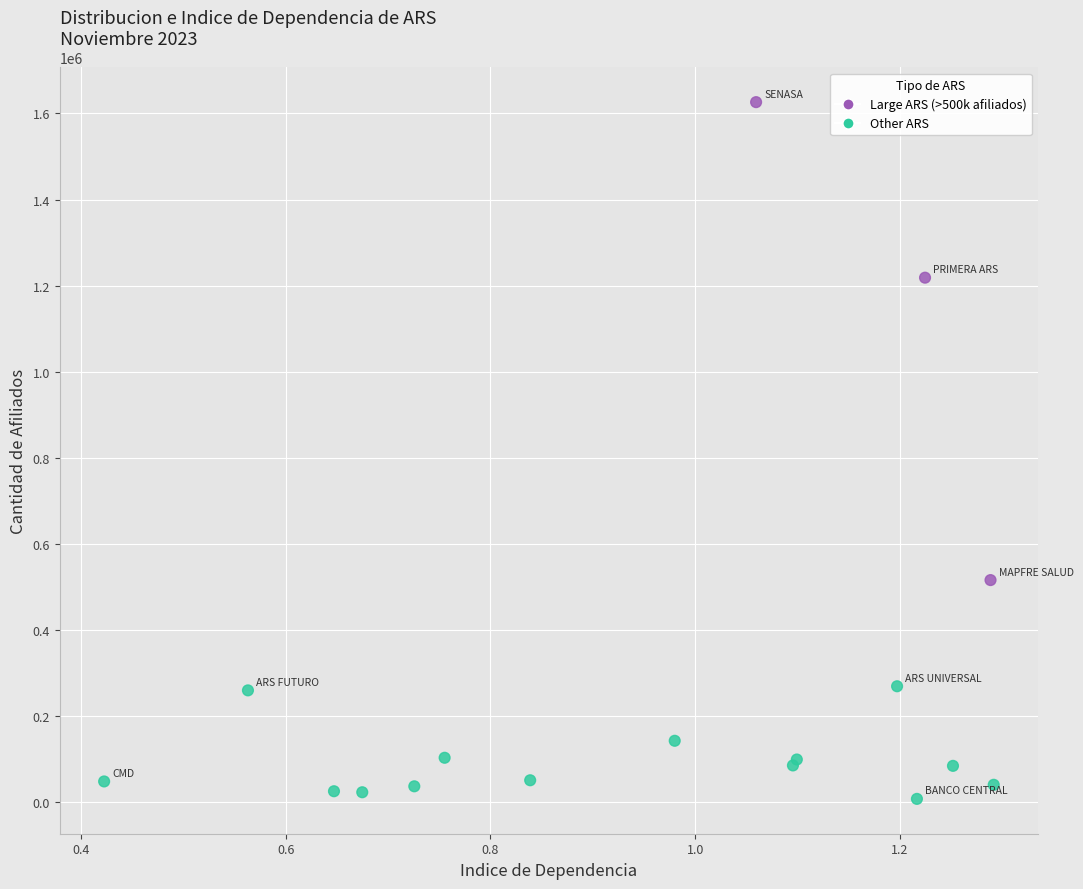

What Y value in the scatter plot is closest to 817011?

516013